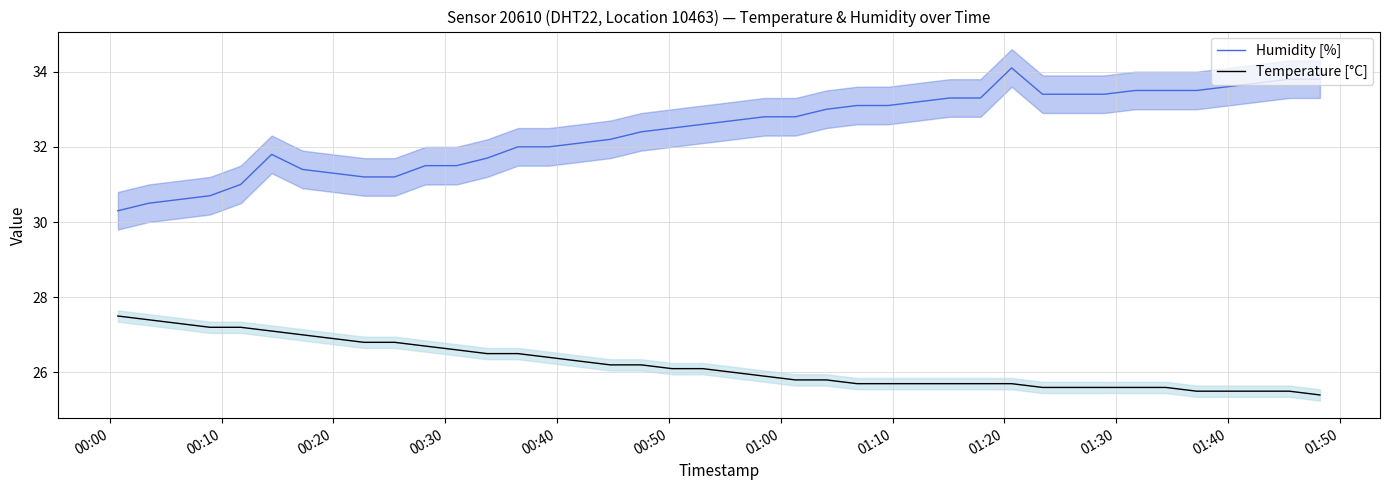

How many distinct data groups are displayed?

2